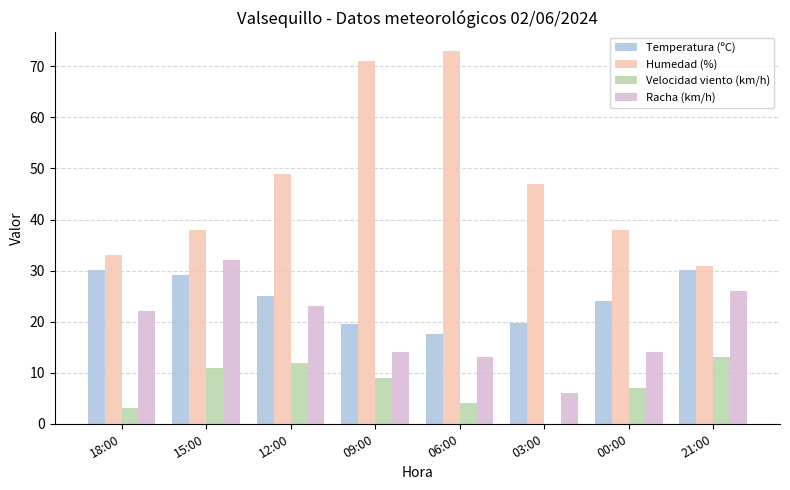

Is the value of Humedad (%) at 12:00 greater than the value of Temperatura (ºC) at 18:00?

Yes